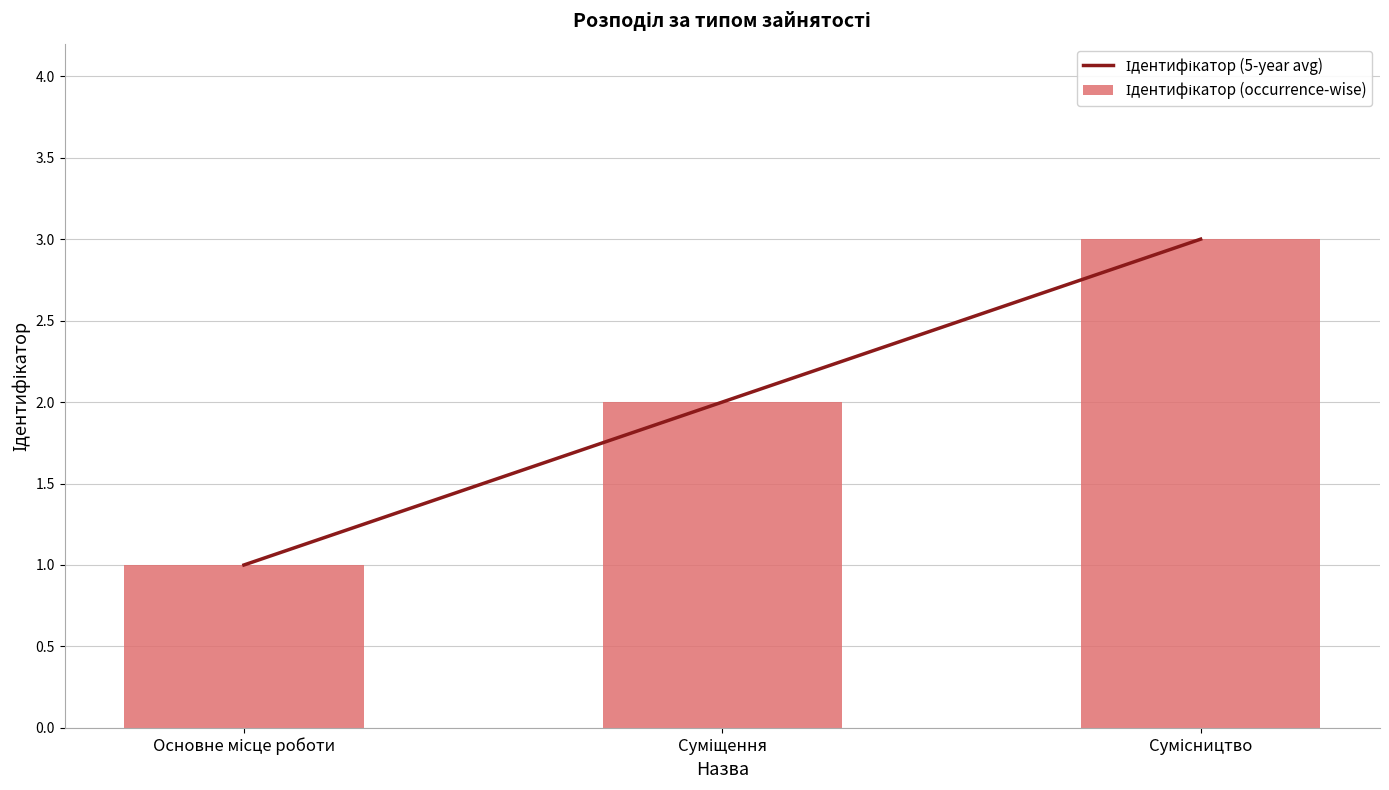

How many values in the Ідентифікатор (5-year avg) series exceed 2?

1